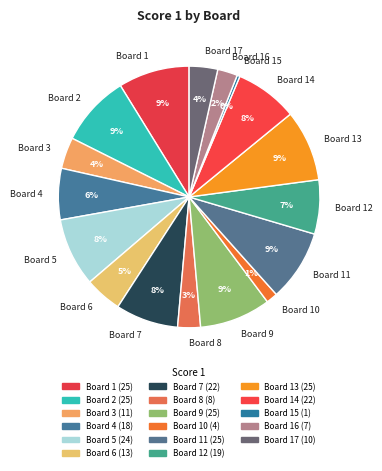

To the nearest percent, what is the average slice percentage?

6%